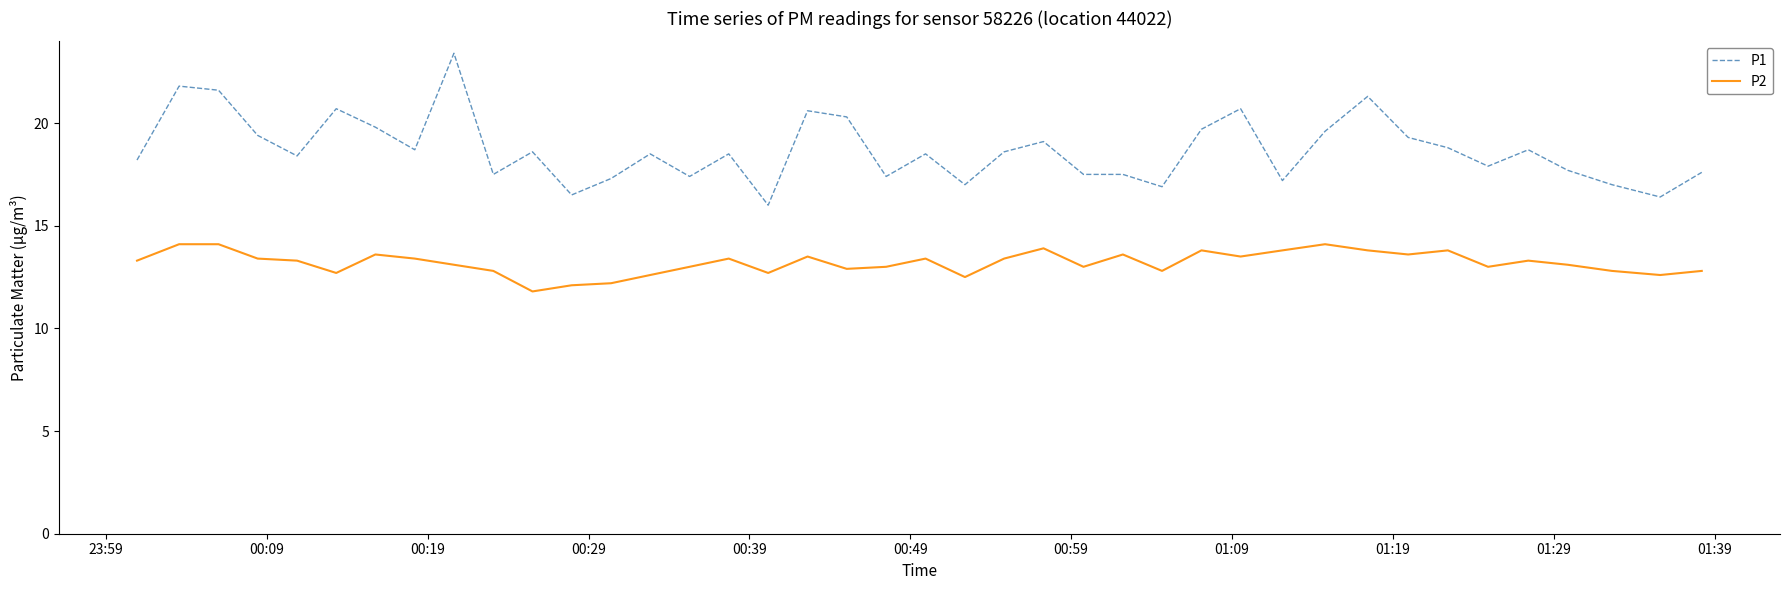

Count the number of categories in the chart.

40